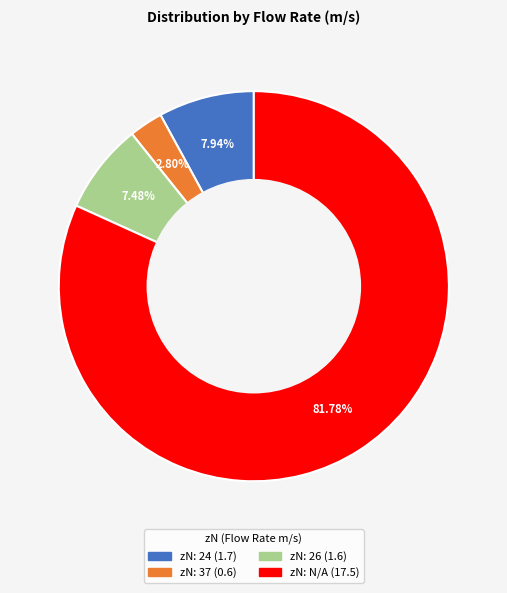

Is there a majority slice in this chart?

Yes